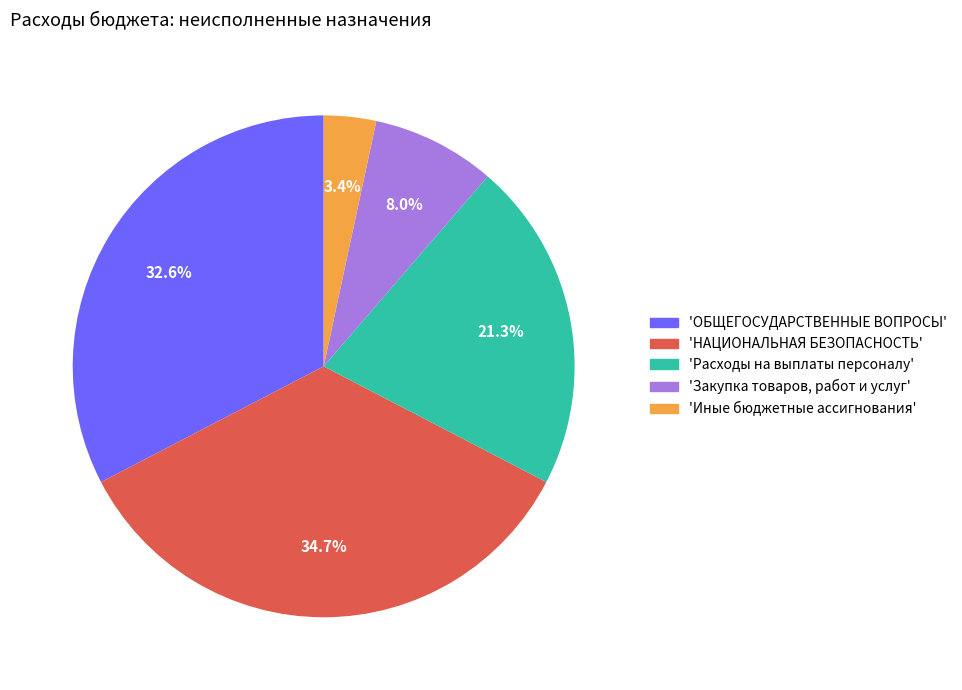

Is there a majority slice in this chart?

No